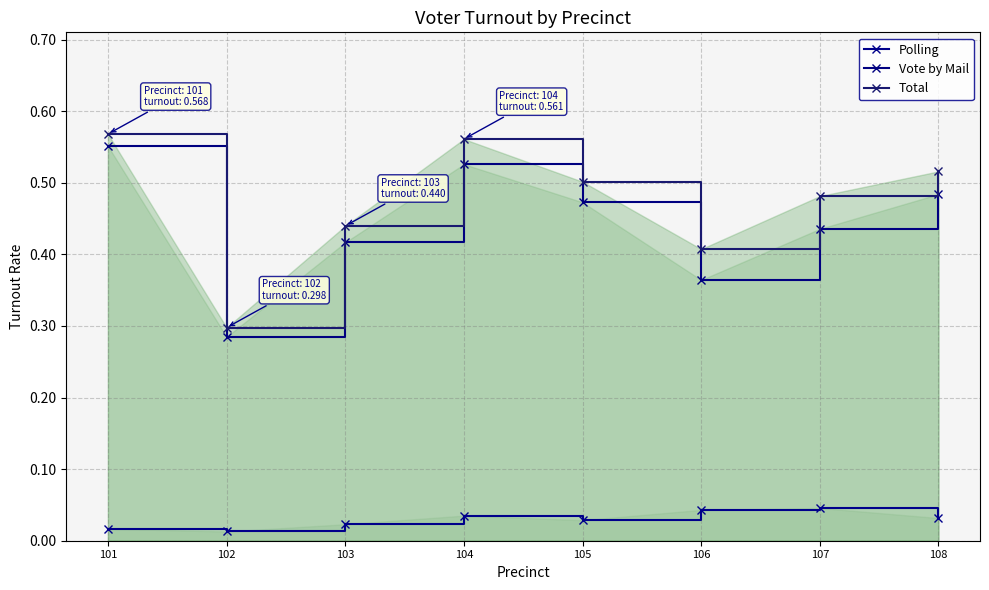

List the series in order of their peak value, highest first.

Total, Vote by Mail, Polling